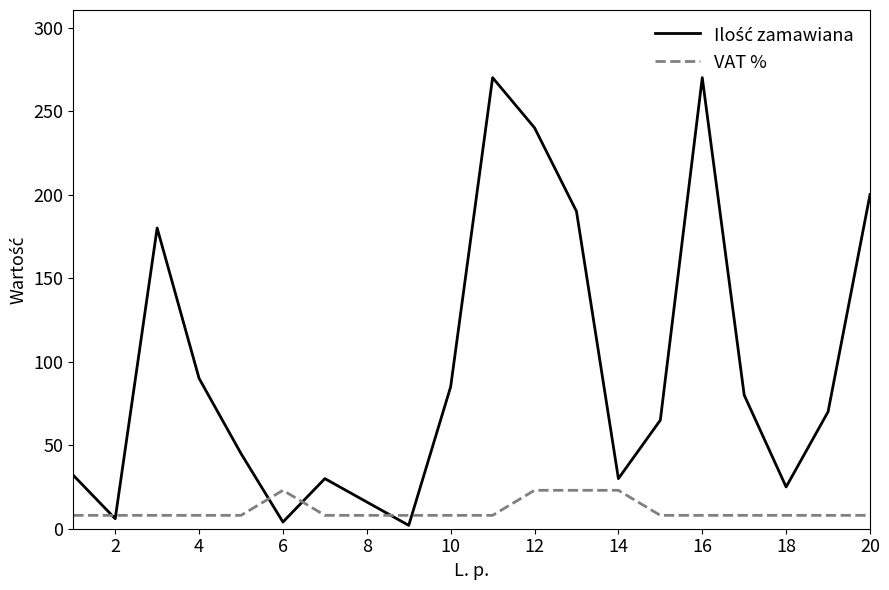

What is the greatest value displayed?

270